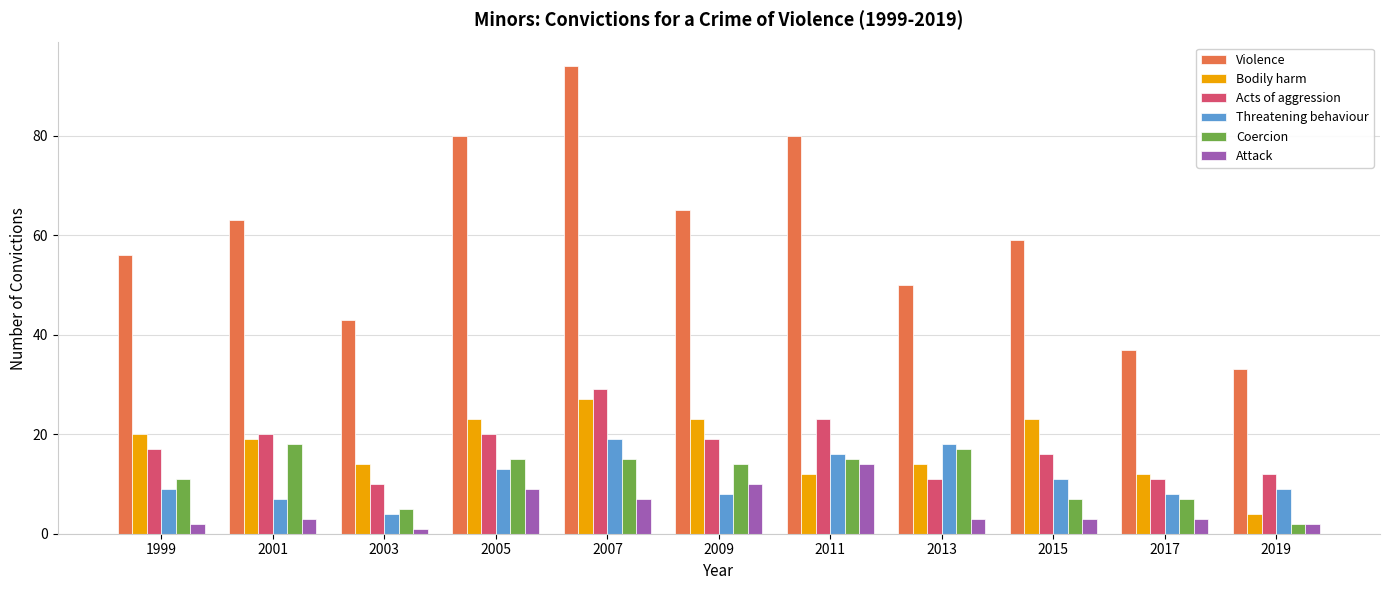

What are all the series names shown in the legend?

Violence, Bodily harm, Acts of aggression, Threatening behaviour, Coercion, Attack